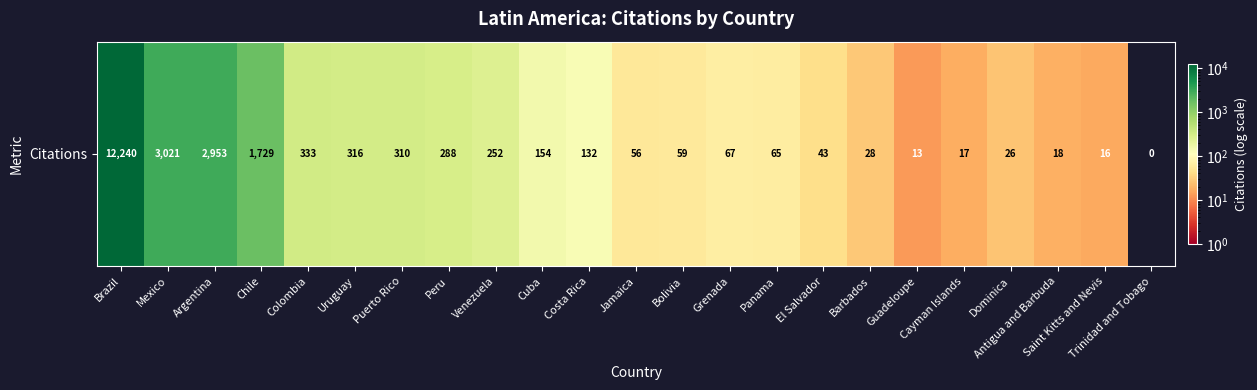

Rank the categories by value from lowest to highest.

Trinidad and Tobago, Guadeloupe, Saint Kitts and Nevis, Cayman Islands, Antigua and Barbuda, Dominica, Barbados, El Salvador, Jamaica, Bolivia, Panama, Grenada, Costa Rica, Cuba, Venezuela, Peru, Puerto Rico, Uruguay, Colombia, Chile, Argentina, Mexico, Brazil